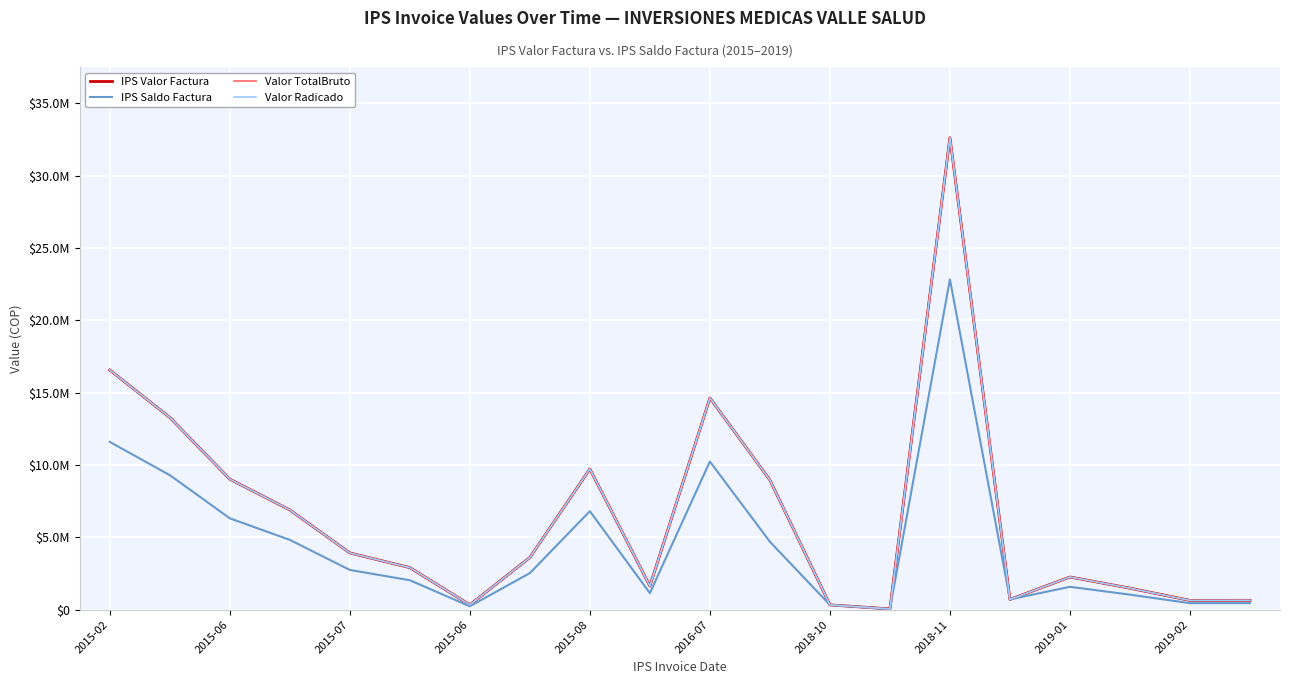

Does the chart display data point markers on the line(s)?

No